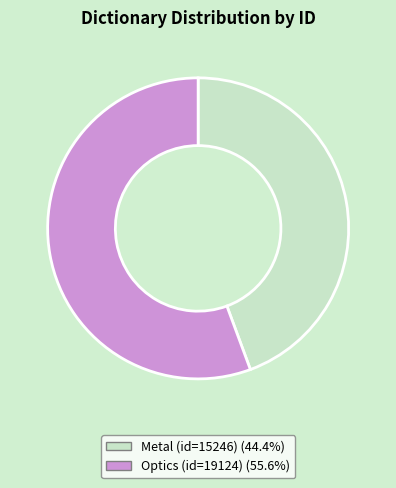

Rank the categories by value from lowest to highest.

Metal (id=15246), Optics (id=19124)